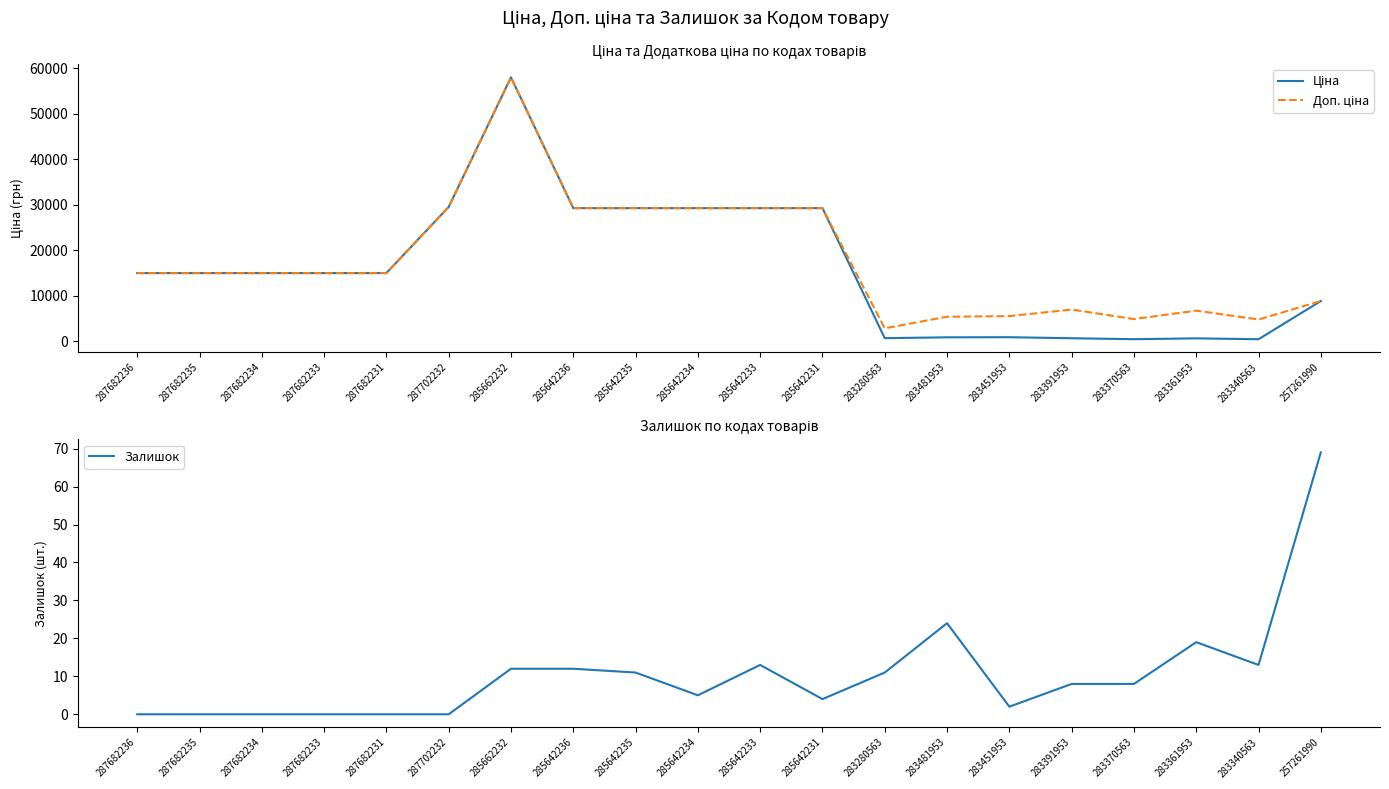

True or false: Ціна and Доп. ціна intersect in this chart.

False